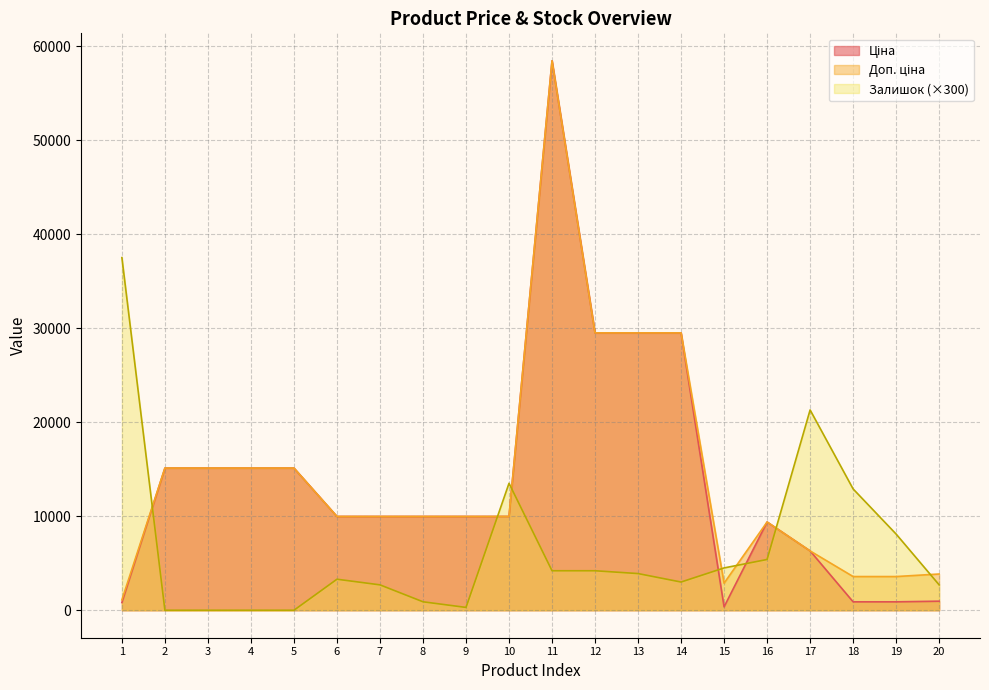

Is the value of Залишок at 14 greater than the value of Ціна at 20?

Yes